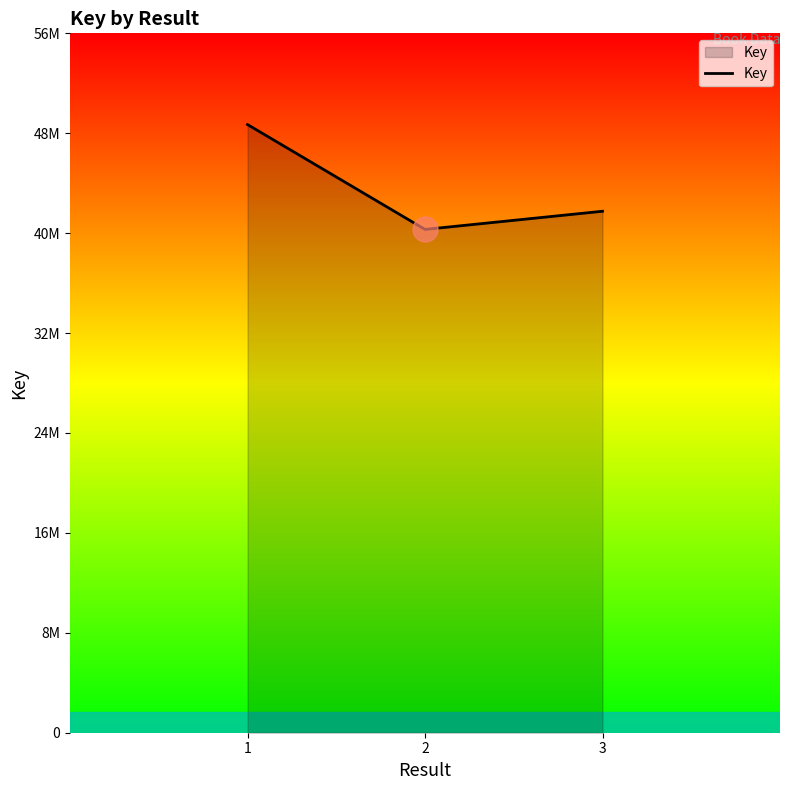

Reading left to right, list all the values displayed in this chart.

1=48845482	2=40423888	3=41883008